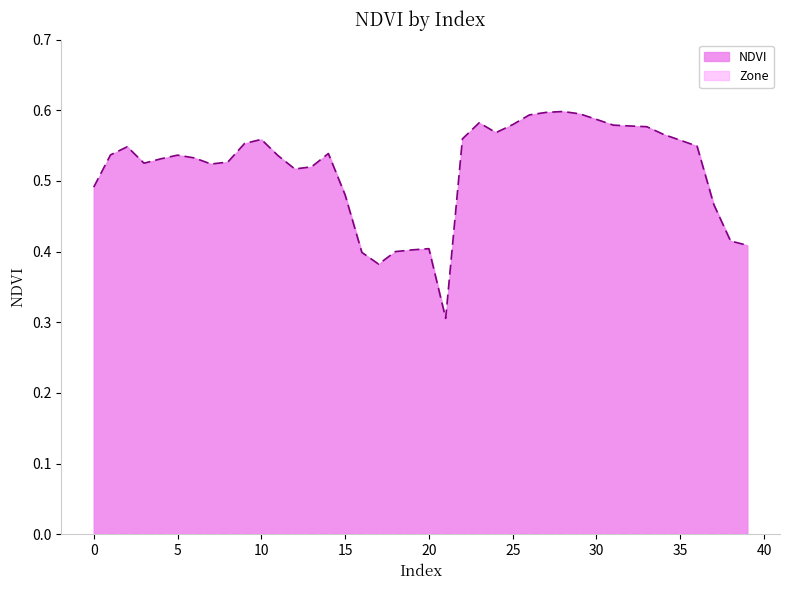

Which category has the lowest value across all series?

21